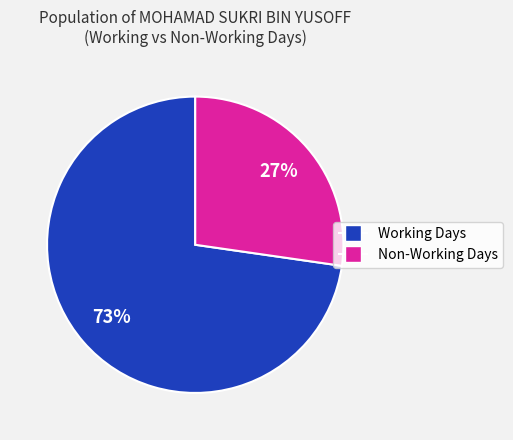

Is there any slice that represents more than half of the pie?

Yes